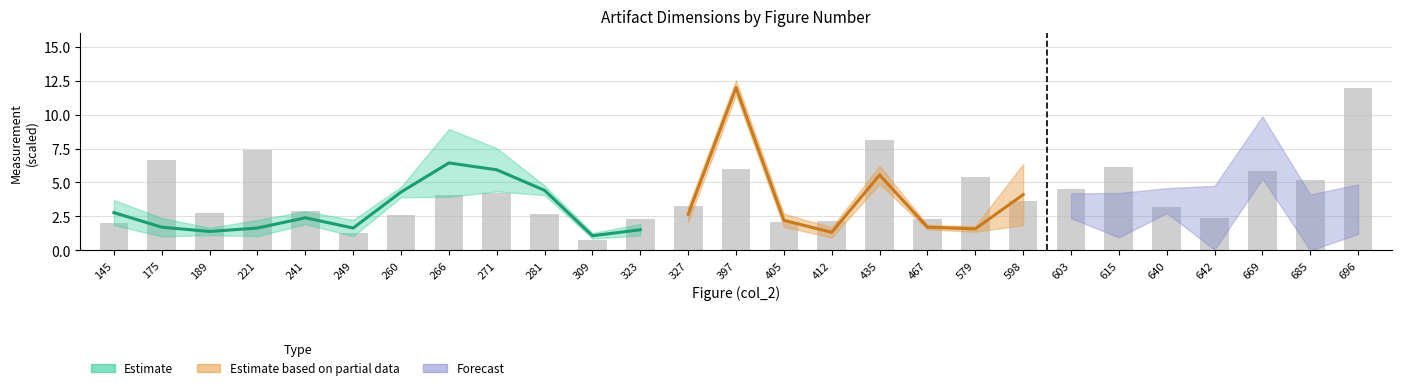

What is the sum of all values?

111.9